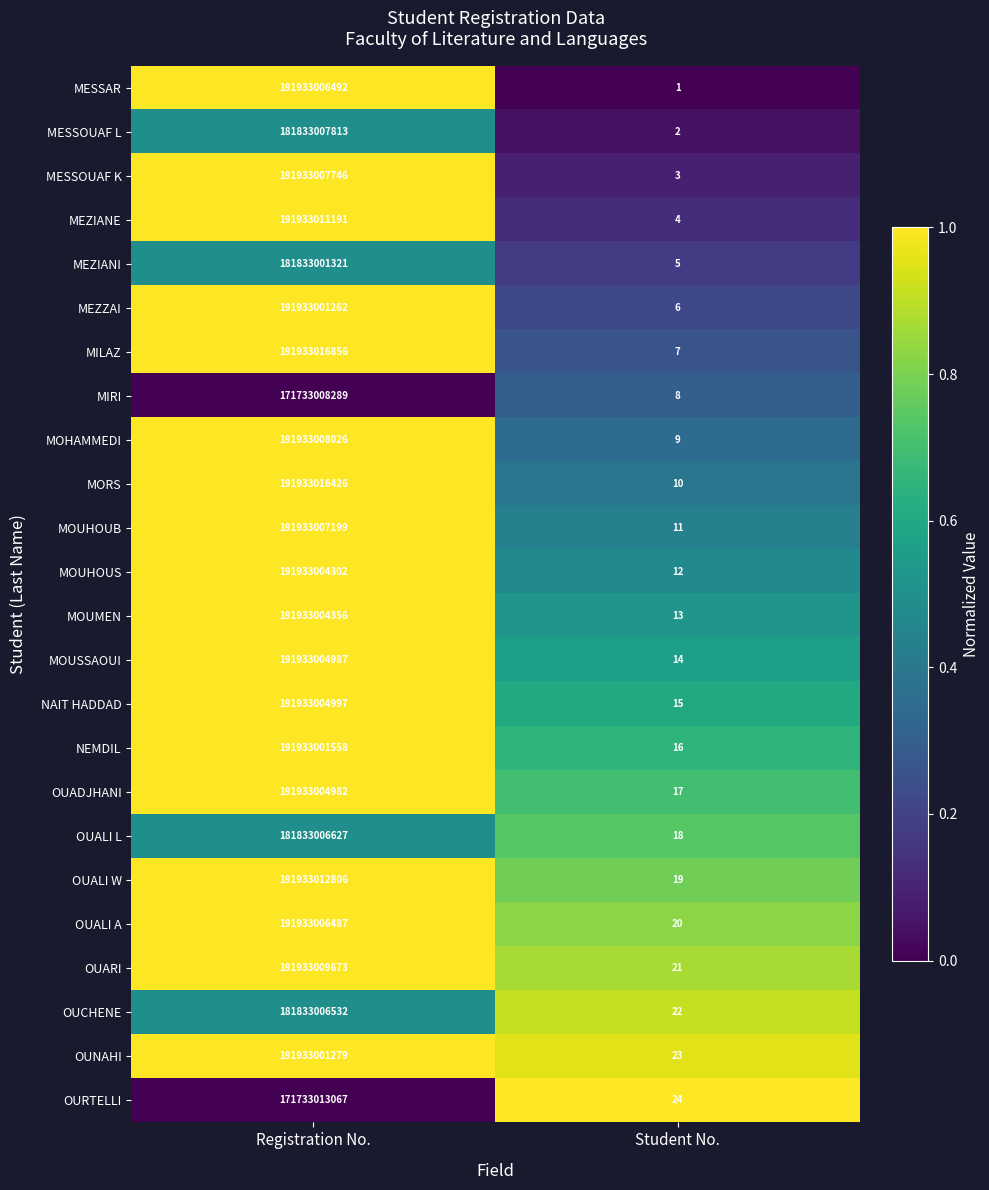

How many data points does each series have?

2